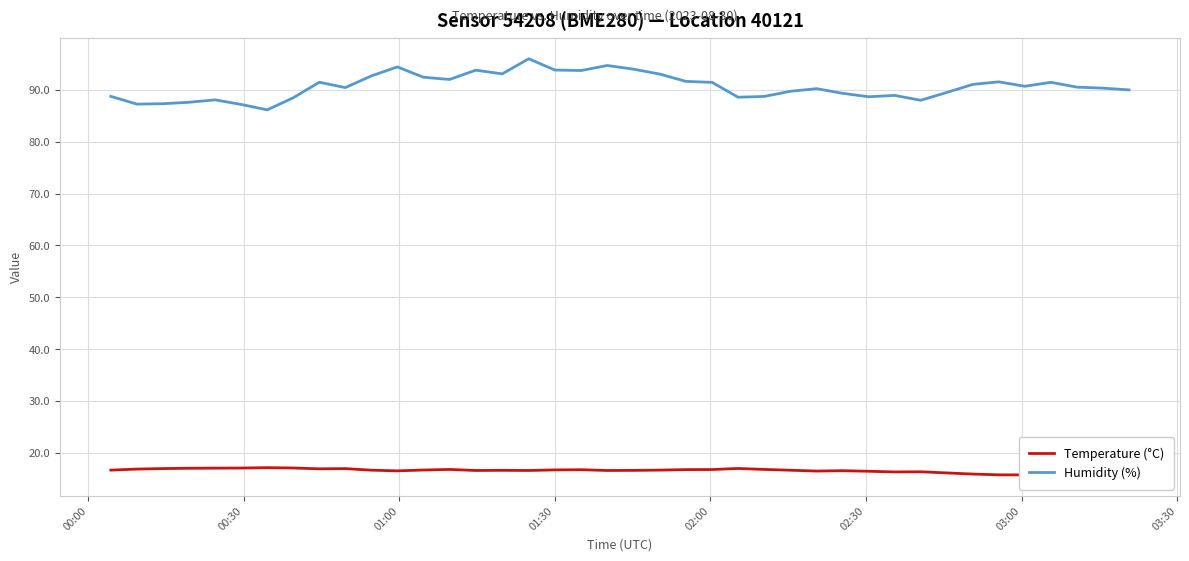

What is the minimum value for Humidity (%)?

86.1